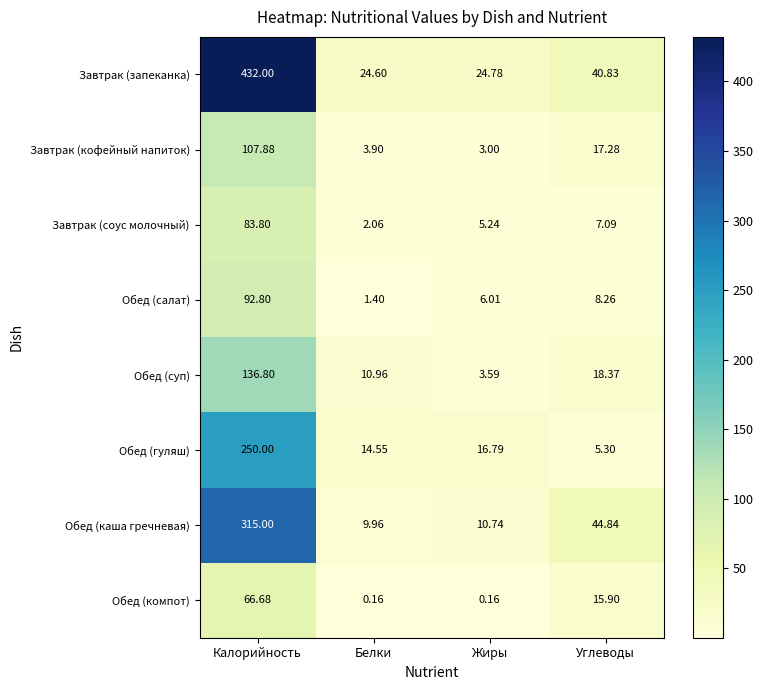

List the series in order of their peak value, highest first.

Завтрак (запеканка), Обед (каша гречневая), Обед (гуляш), Обед (суп), Завтрак (кофейный напиток), Обед (салат), Завтрак (соус молочный), Обед (компот)